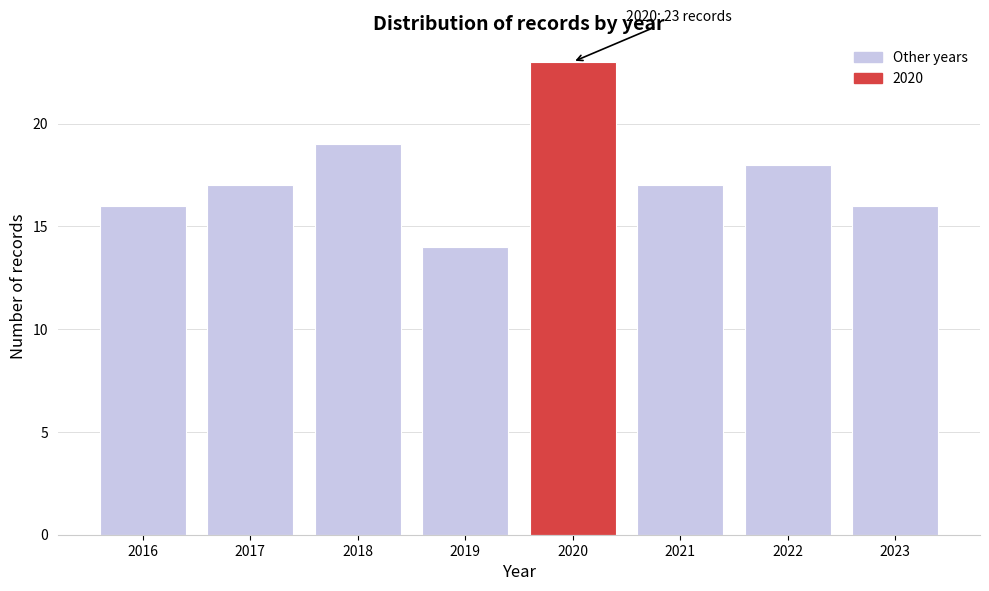

Over which range of the x-axis is the bar tallest?

2019.5 to 2020.5